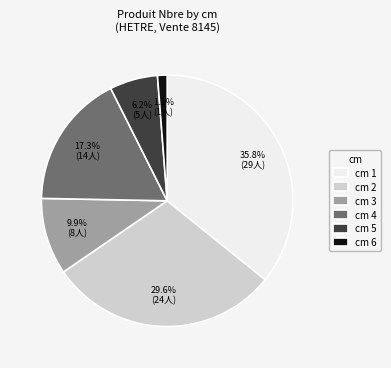

Does cm 4 account for over 50% of the chart?

No